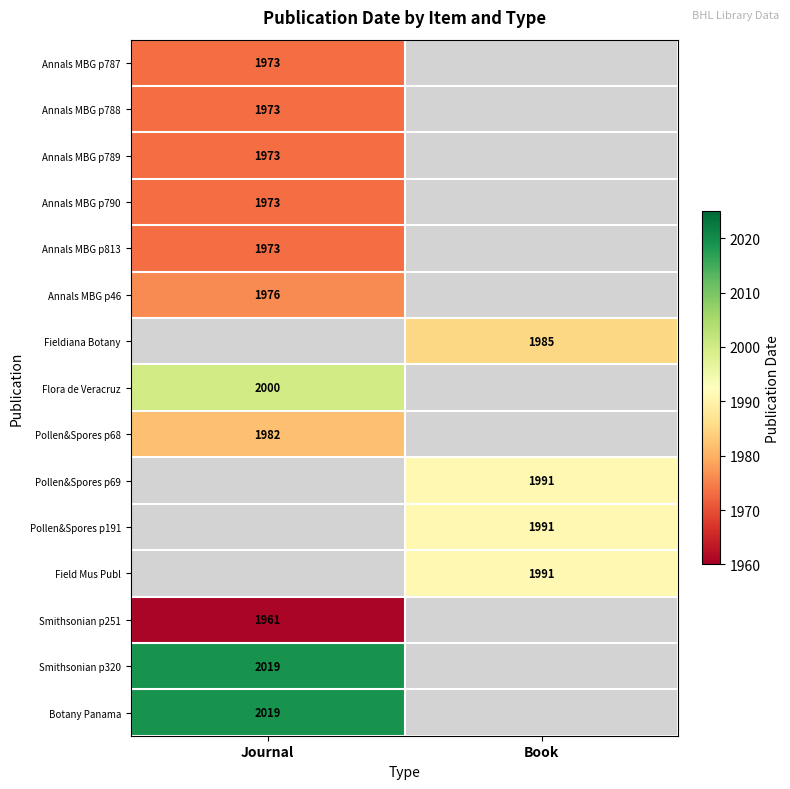

What is the minimum value shown in the chart?

1961.0